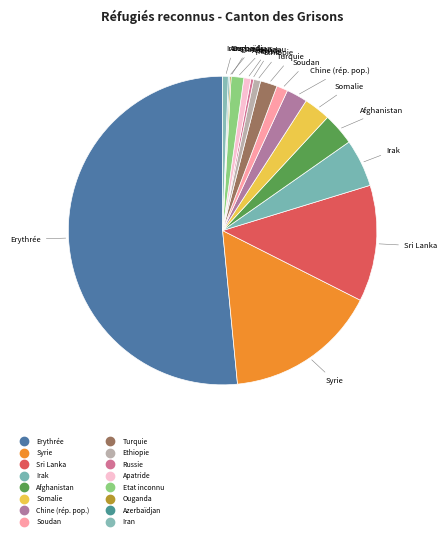

To the nearest percent, what is the difference between the largest and smallest slice percentages?

51%